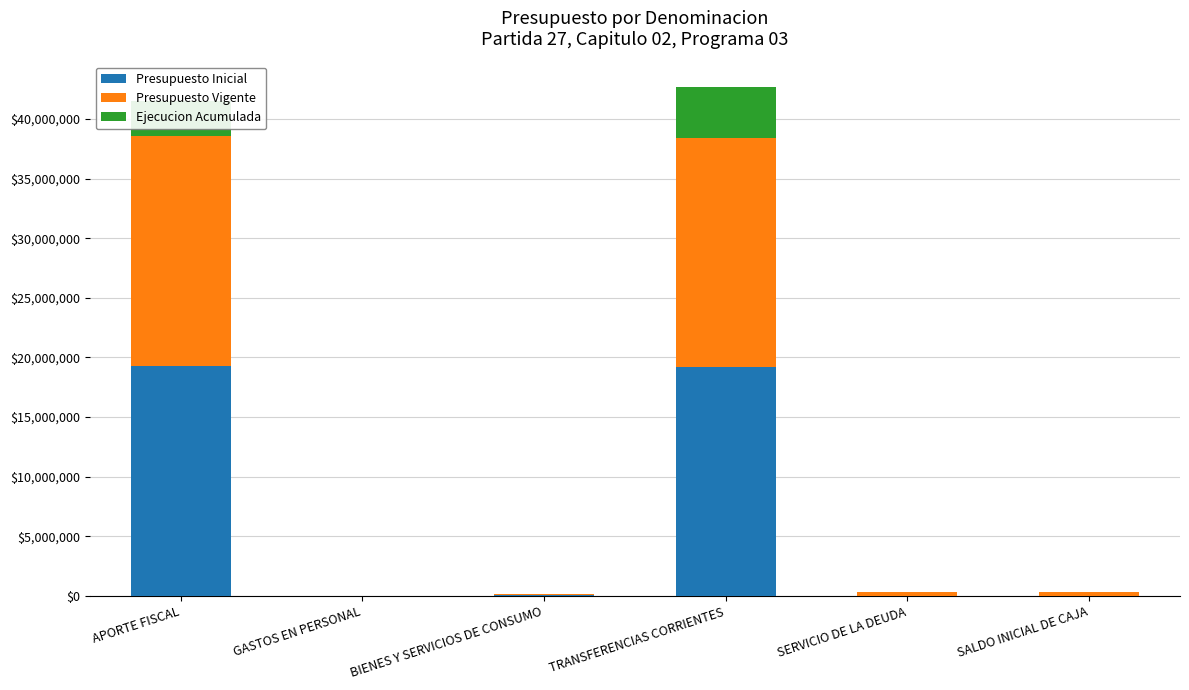

What is the total value across all series at APORTE FISCAL?

41522236